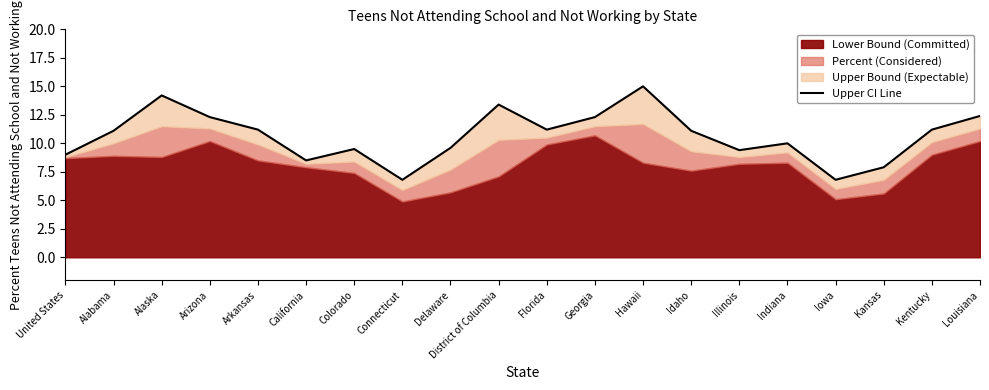

What is the change in value from Arkansas to California?

-2.7